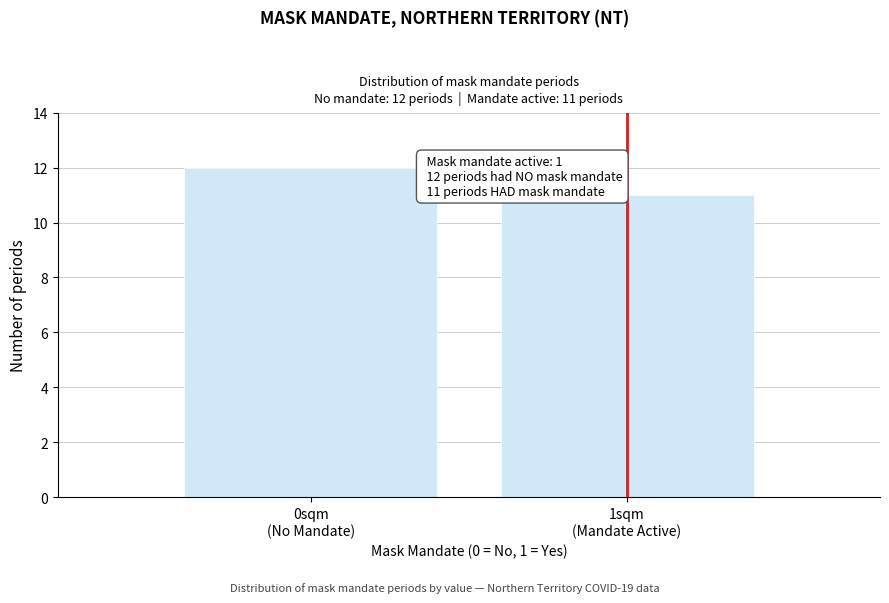

Reading left to right, list all the values displayed in this chart.

12	11